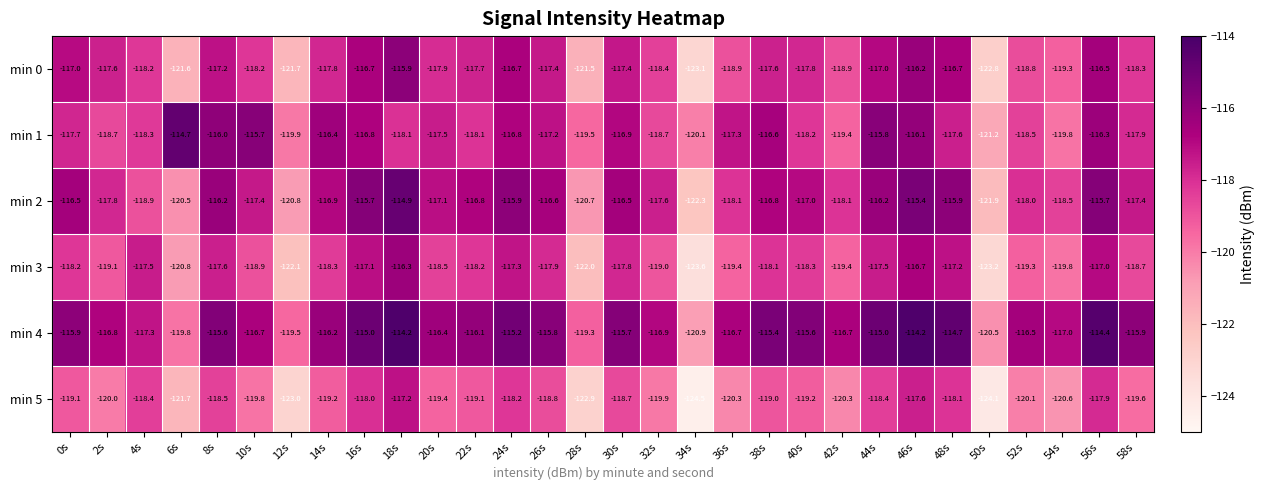

How many values in the min 3 series exceed -118?

11